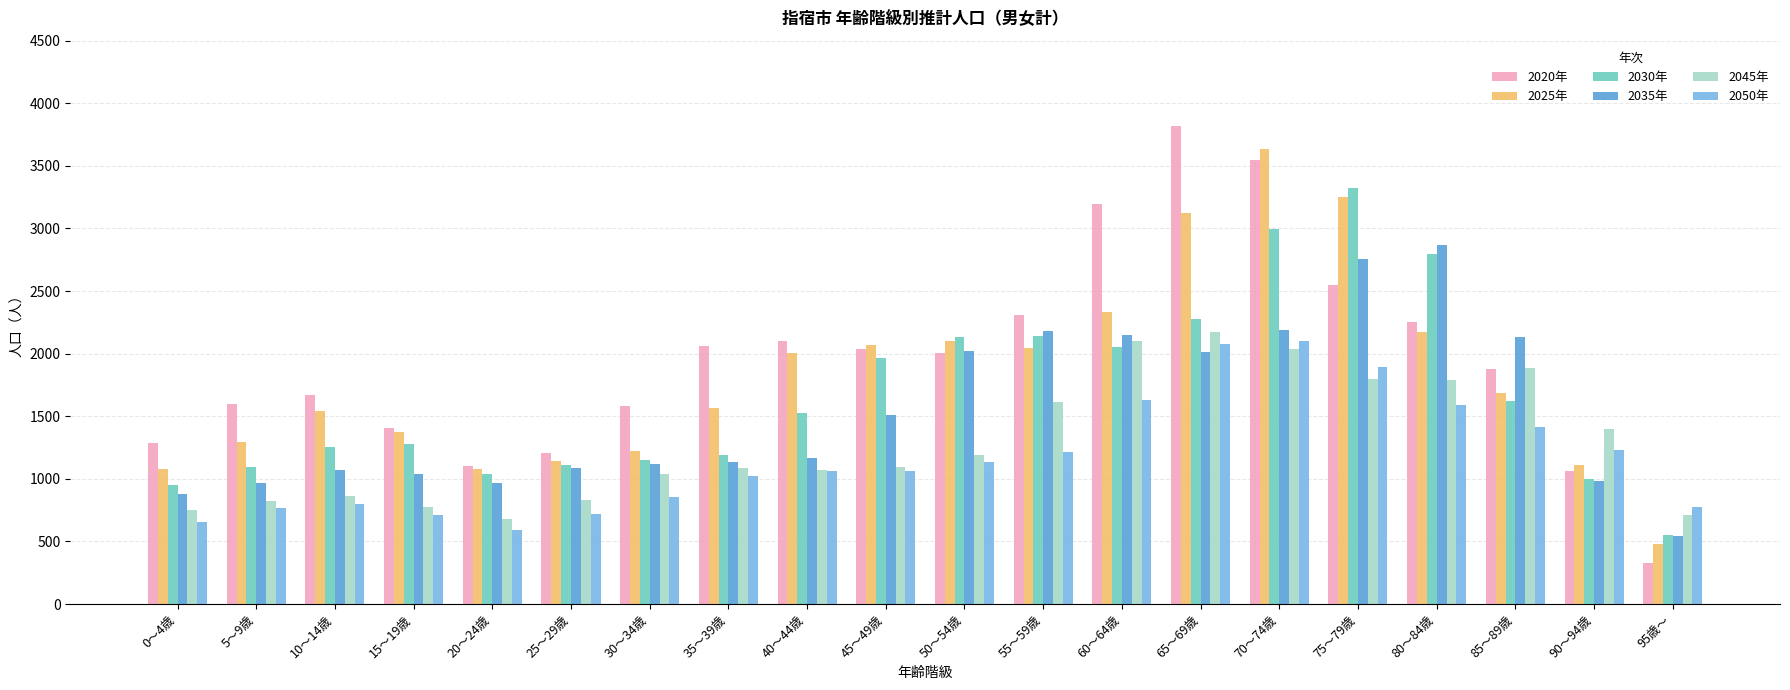

What is the label of the 5th bar from the right?

75～79歳